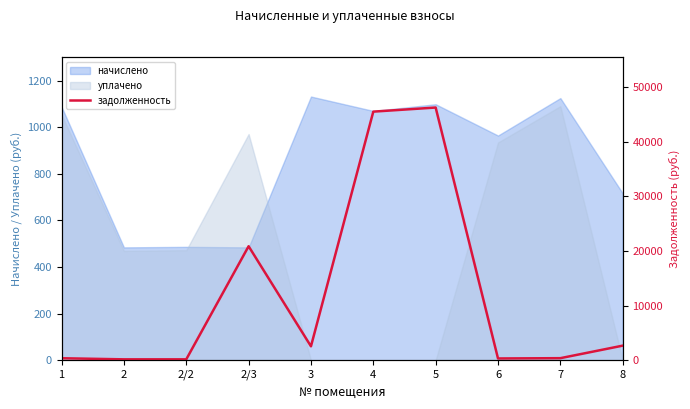

How many data points are above 2544?

5